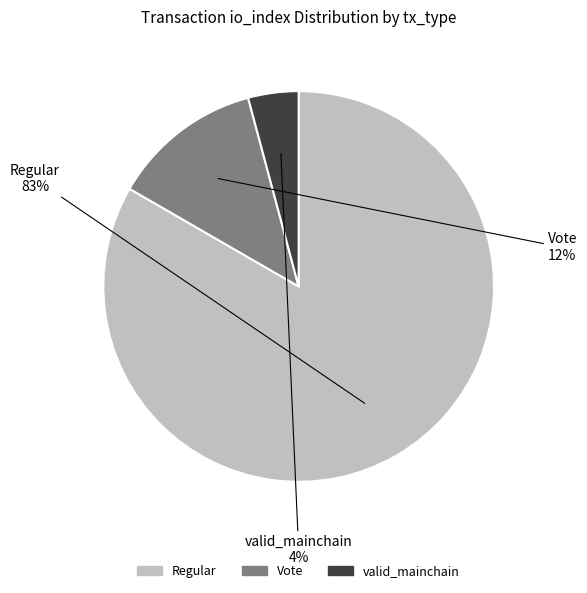

To the nearest percent, what is the average slice percentage?

33%